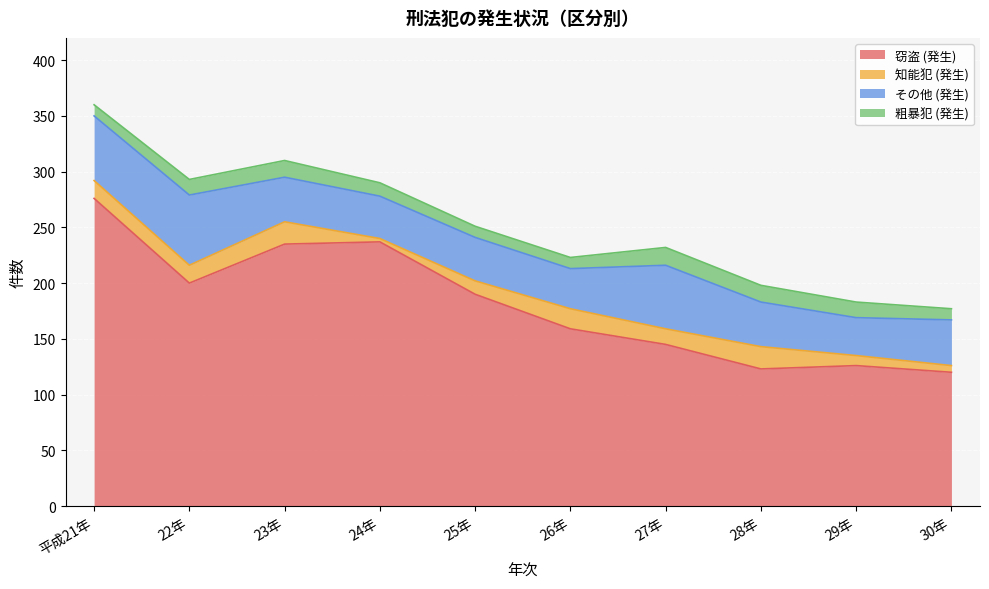

What is the sum of all 粗暴犯 (発生) values?

126